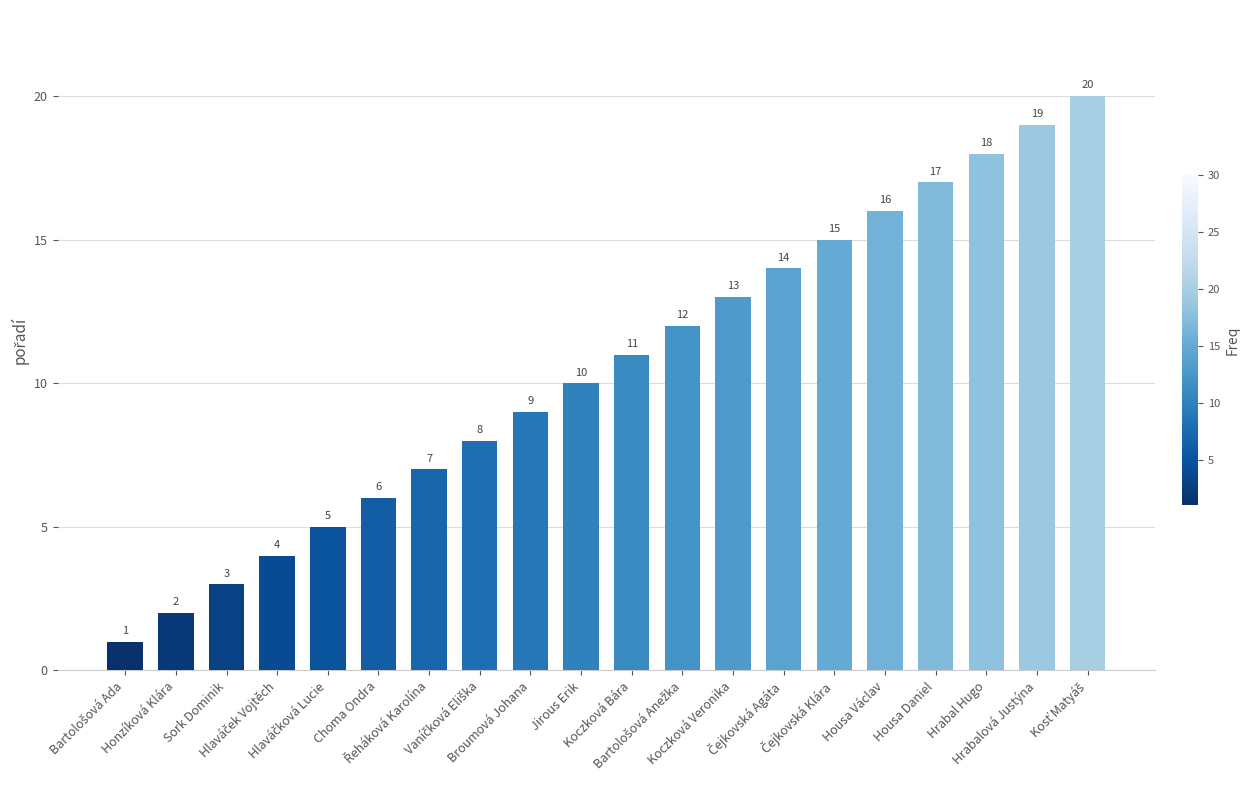

What is the difference between the maximum and minimum values?

19